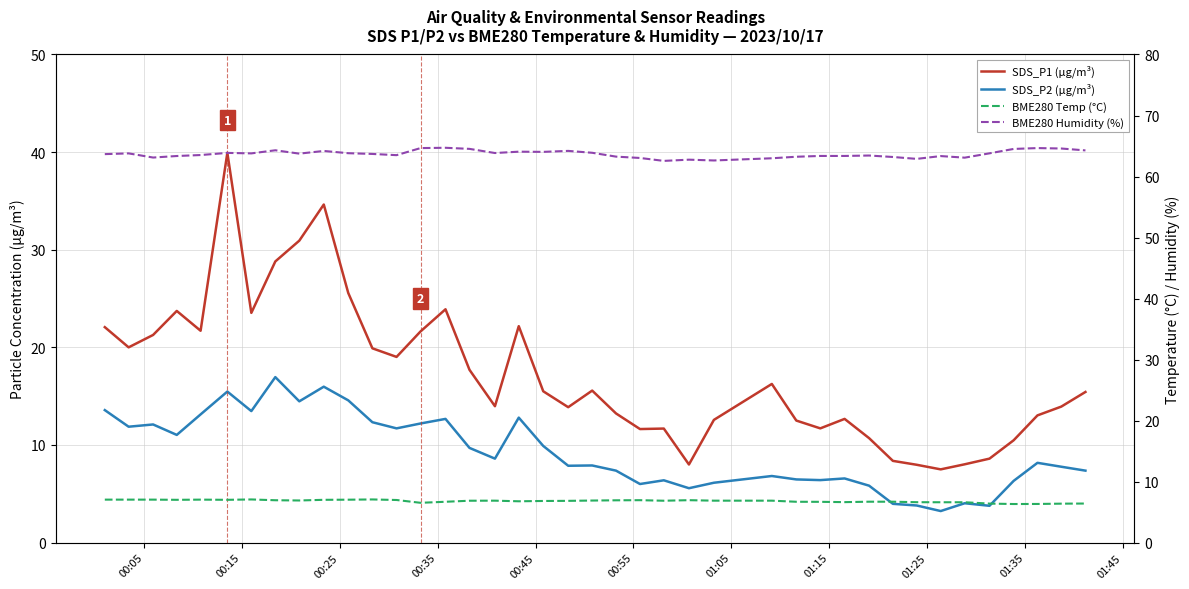

Which series has the largest range (max minus min)?

SDS_P1 (µg/m³)